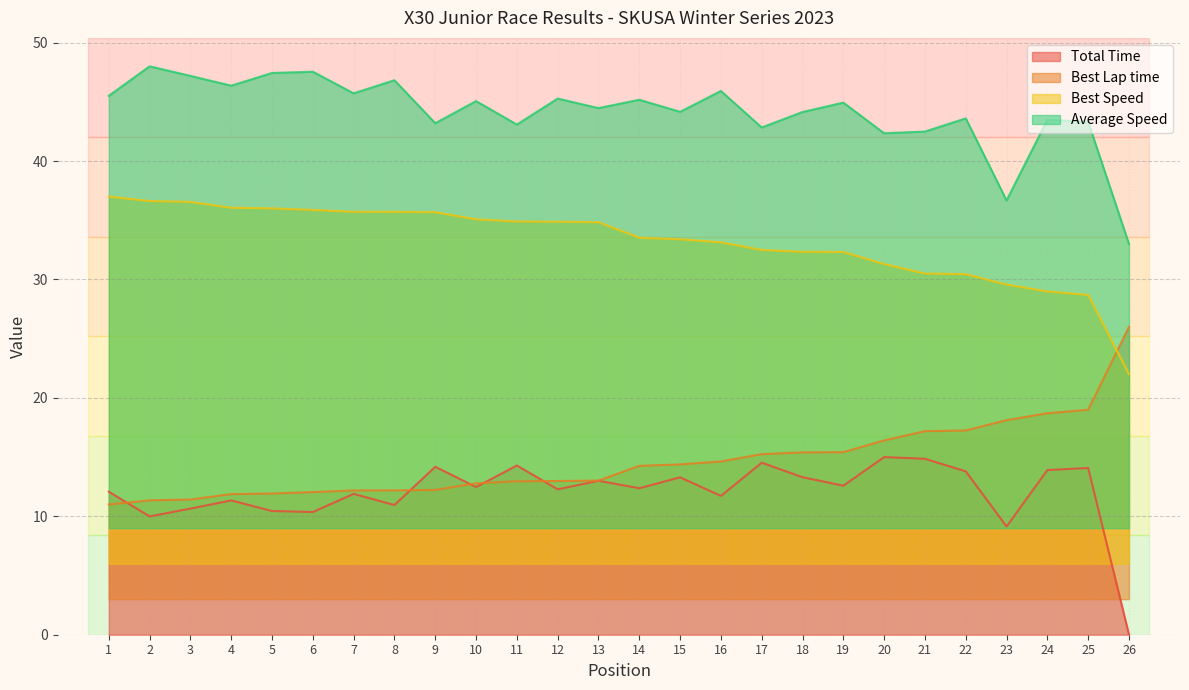

Reading left to right, extract all data points from this chart.

Total Time: 12.1	10.0	10.7	11.3	10.4	10.4	11.9	11.0	14.2	12.5	14.3	12.3	13.0	12.4	13.3	11.7	14.5	13.3	12.6	15.0	14.9	13.8	9.1	13.9	14.1	0.0
Best Lap time: 11.0	11.3	11.4	11.9	11.9	12.0	12.2	12.2	12.2	12.8	13.0	13.0	13.0	14.3	14.4	14.6	15.3	15.4	15.4	16.4	17.2	17.2	18.1	18.7	19.0	26.0
Best Speed: 37.0	36.6	36.5	36.1	36.0	35.9	35.7	35.7	35.7	35.1	34.9	34.9	34.8	33.5	33.4	33.1	32.5	32.3	32.3	31.3	30.5	30.4	29.6	29.0	28.7	22.0
Average Speed: 45.5	48.0	47.2	46.4	47.4	47.5	45.7	46.8	43.2	45.1	43.1	45.3	44.5	45.2	44.2	45.9	42.8	44.1	44.9	42.3	42.5	43.6	36.7	43.5	43.3	33.0